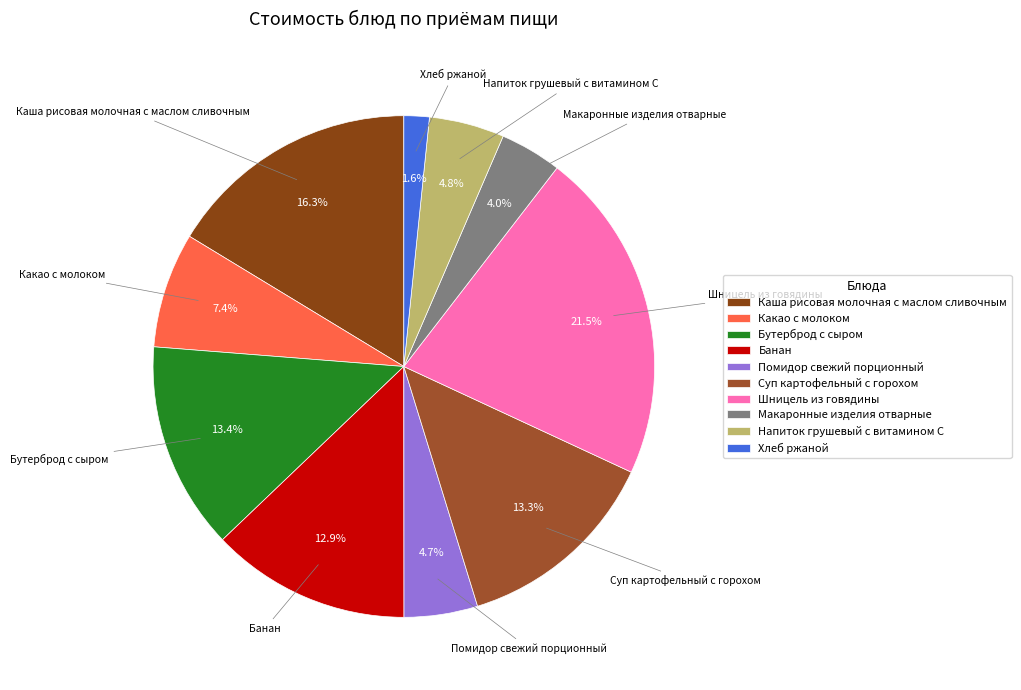

What is the largest slice in the pie chart?

Шницель из говядины